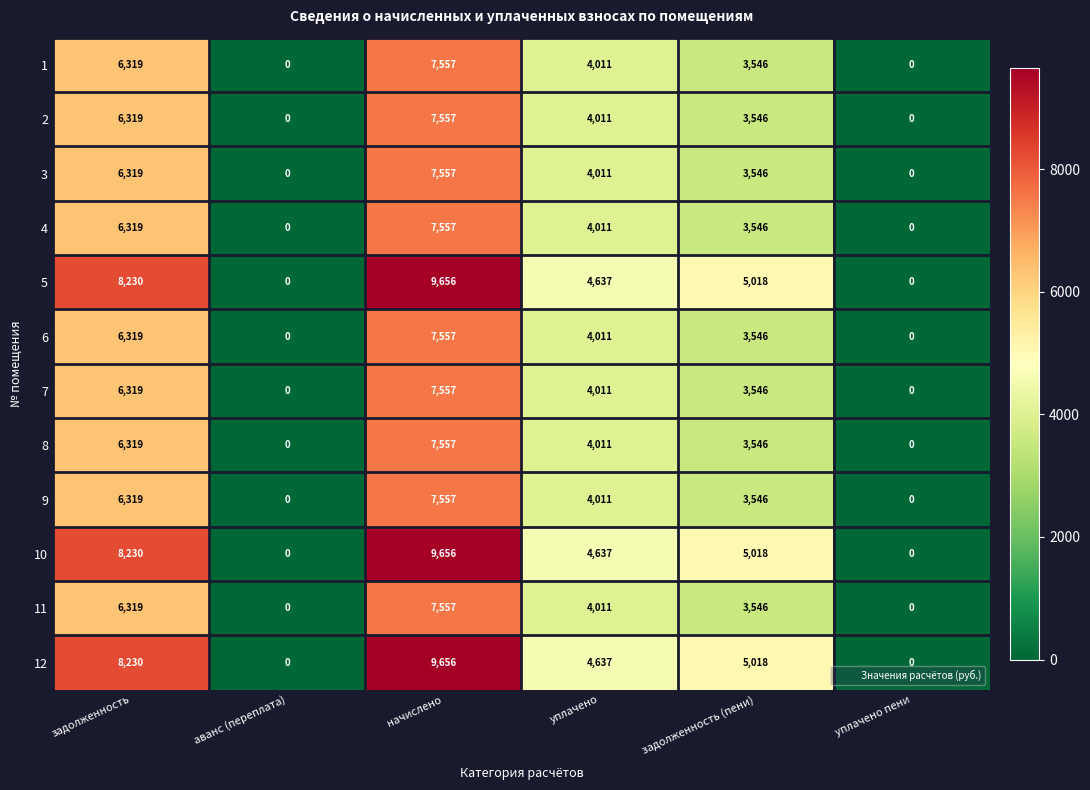

Which label corresponds to the largest value in the chart?

начислено